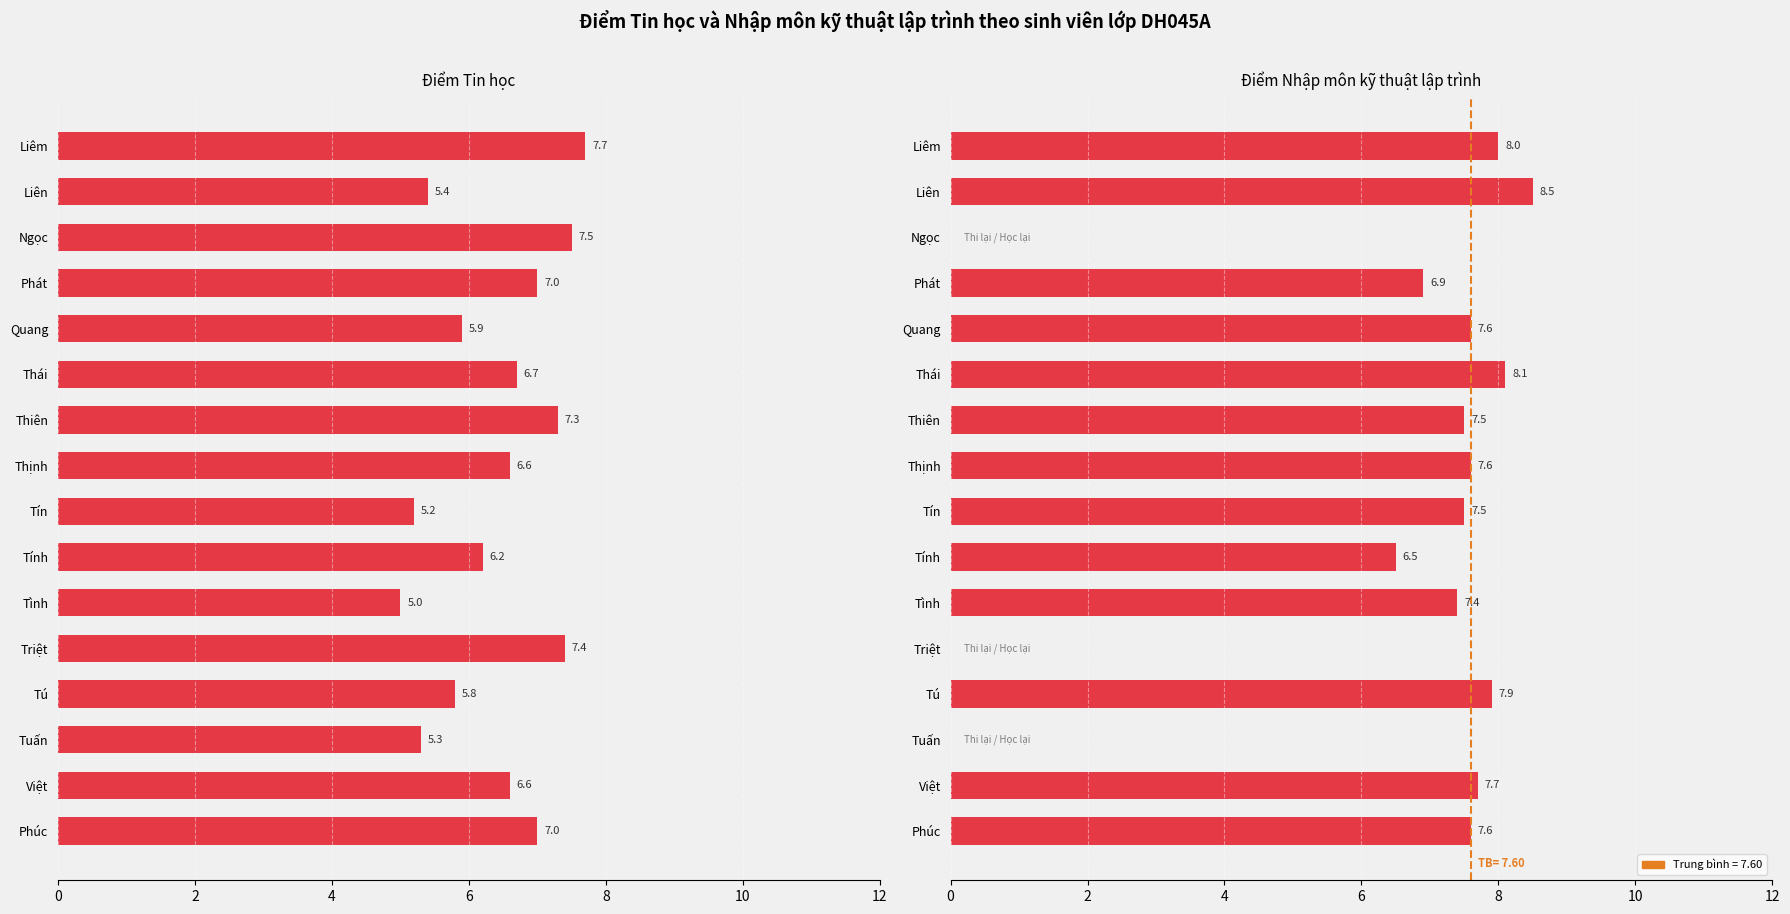

How many categories are shown in the chart?

16